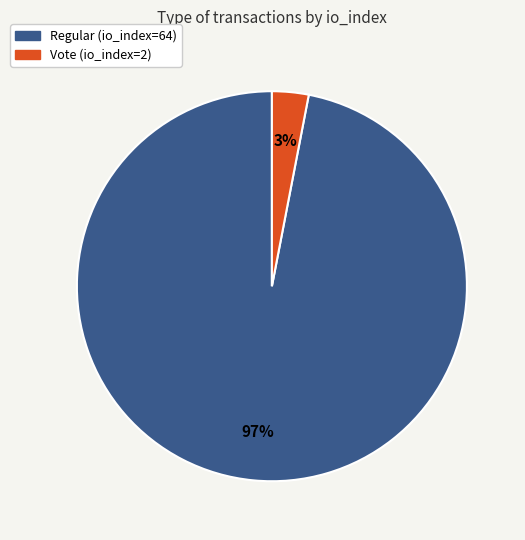

To the nearest percent, what is the average slice percentage?

50%